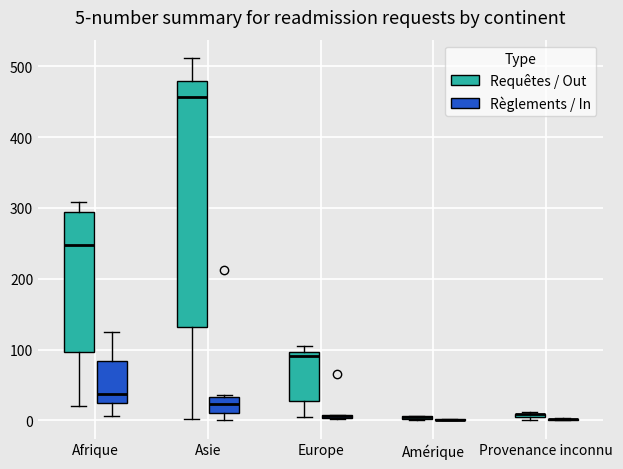

Which box is the tallest, from its lower edge to its upper edge?

Asie (Requêtes / Out)